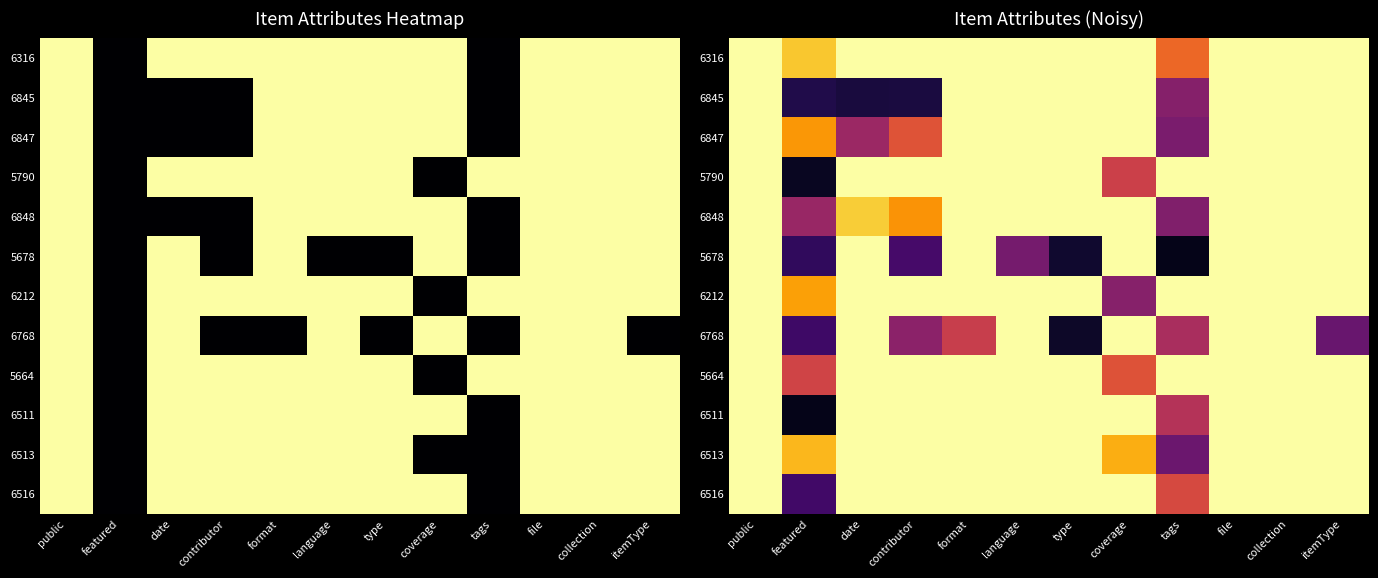

Which category has the highest value in the 6316 series?

public